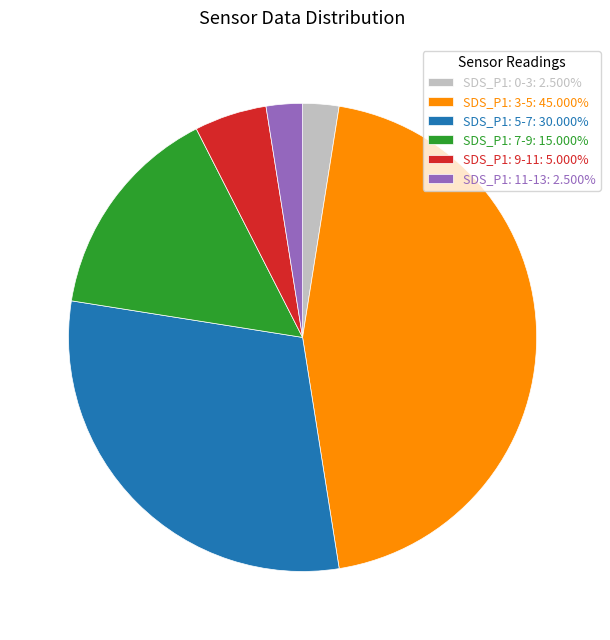

Does SDS_P1: 5-7: 30.000% represent more than half of the total?

No